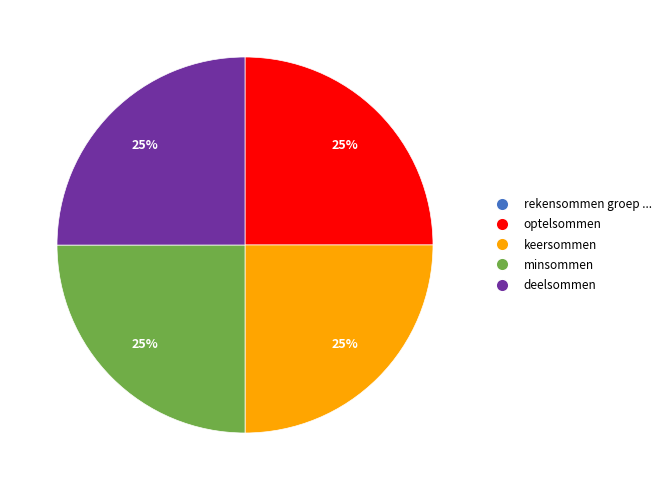

Is there a majority slice in this chart?

No